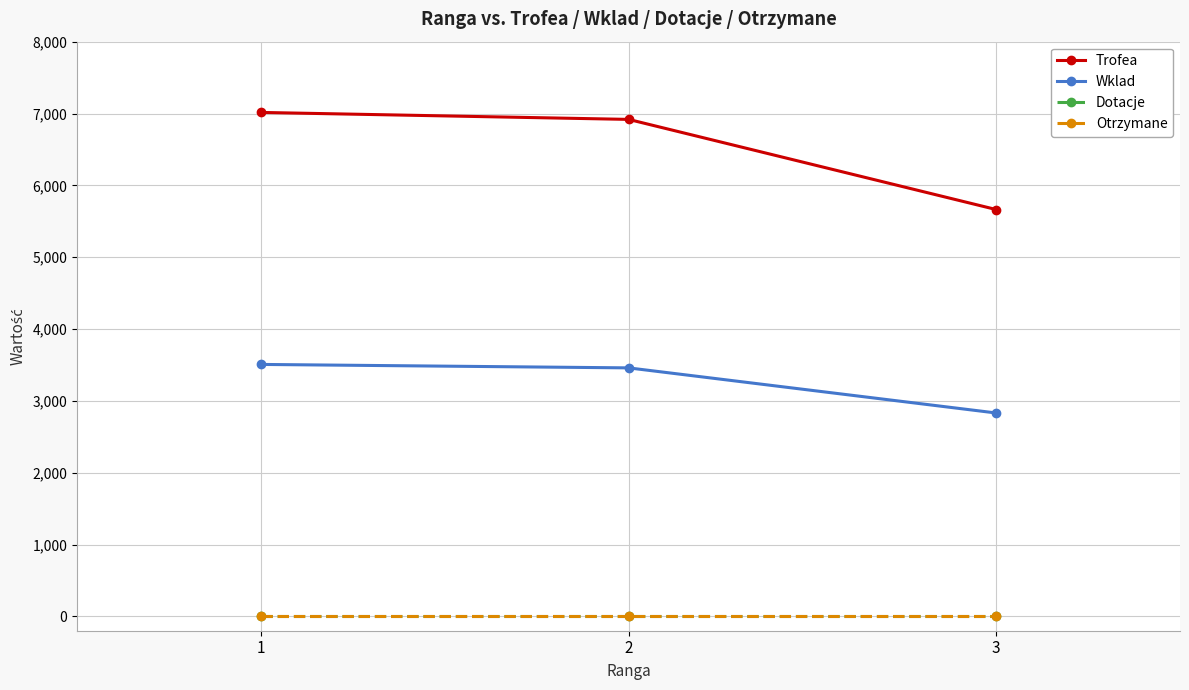

At which category is the sum across all series the highest?

1